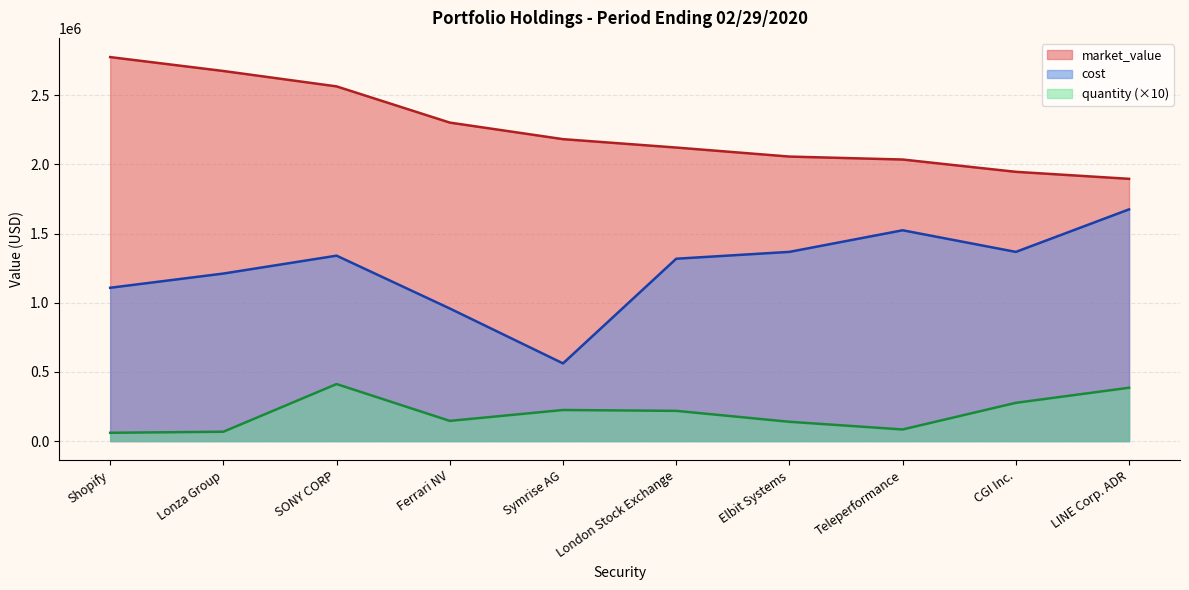

At which label does market_value first exceed 2182827?

Shopify